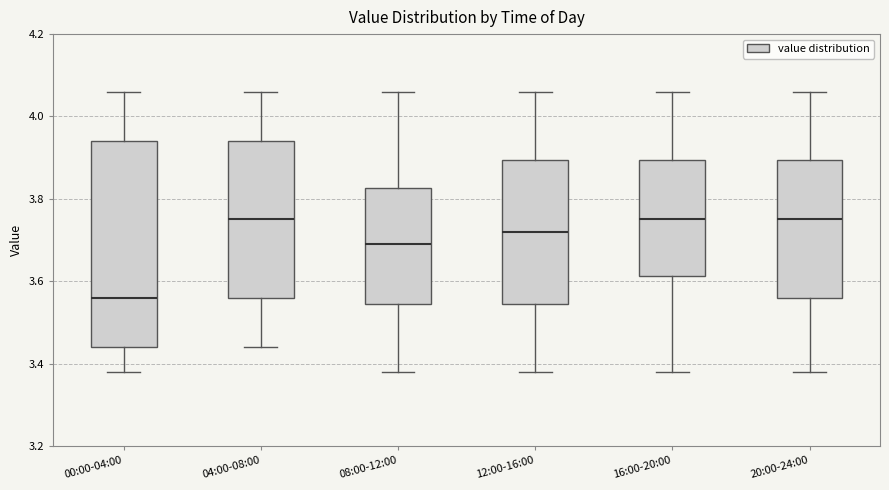

Reading left to right, transcribe this box plot: for each box, give where its median line is, the range the box spans, and where its two whiskers end, as read against the y-axis. The values are not printed on the chart, so give them approximately, as read against the axis.

00:00-04:00: median 3.56, box 3.44 to 3.94, whiskers 3.38 to 4.06
04:00-08:00: median 3.76, box 3.56 to 3.94, whiskers 3.44 to 4.06
08:00-12:00: median 3.70, box 3.54 to 3.82, whiskers 3.38 to 4.06
12:00-16:00: median 3.72, box 3.54 to 3.90, whiskers 3.38 to 4.06
16:00-20:00: median 3.76, box 3.62 to 3.90, whiskers 3.38 to 4.06
20:00-24:00: median 3.76, box 3.56 to 3.90, whiskers 3.38 to 4.06